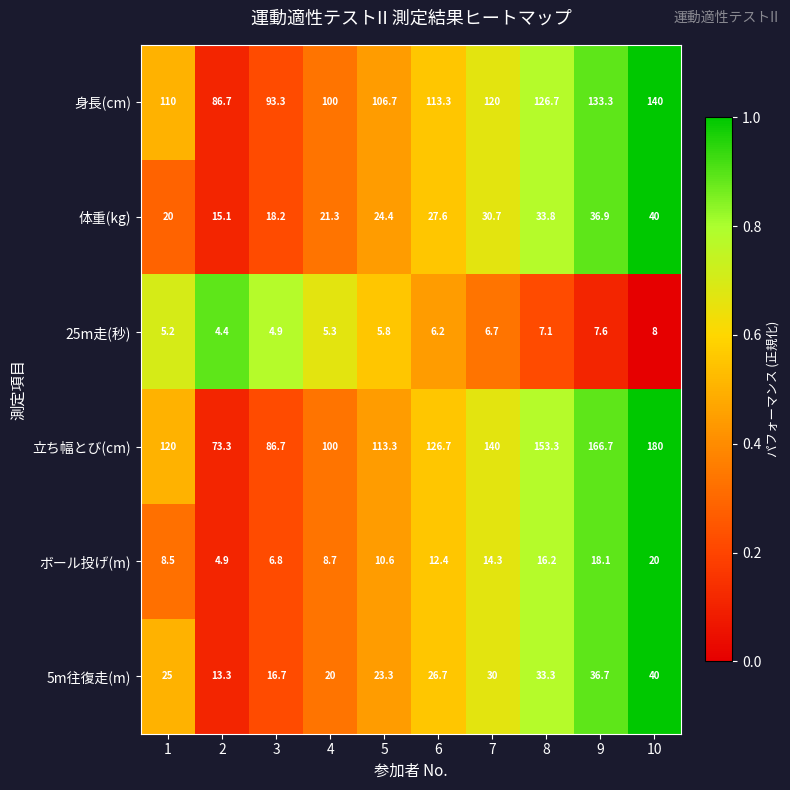

What is the difference between the highest and lowest values at 9?

159.1